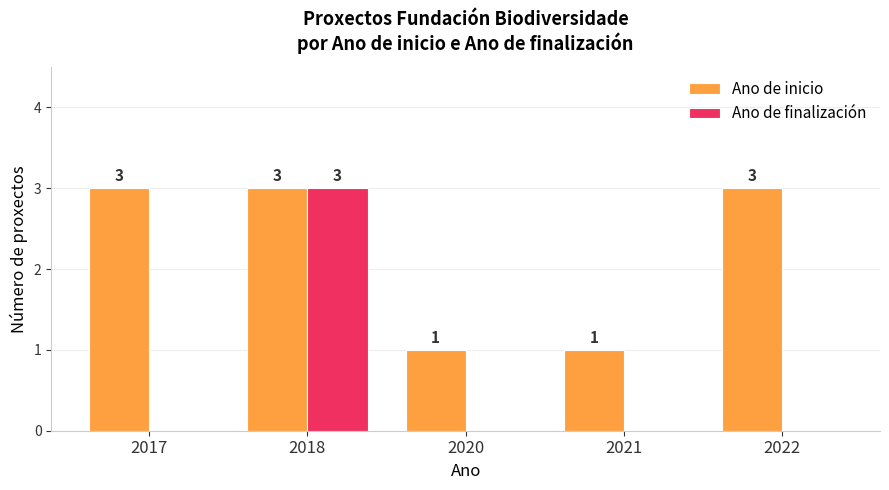

Which series changed the most between 2020 and 2022?

Ano de inicio